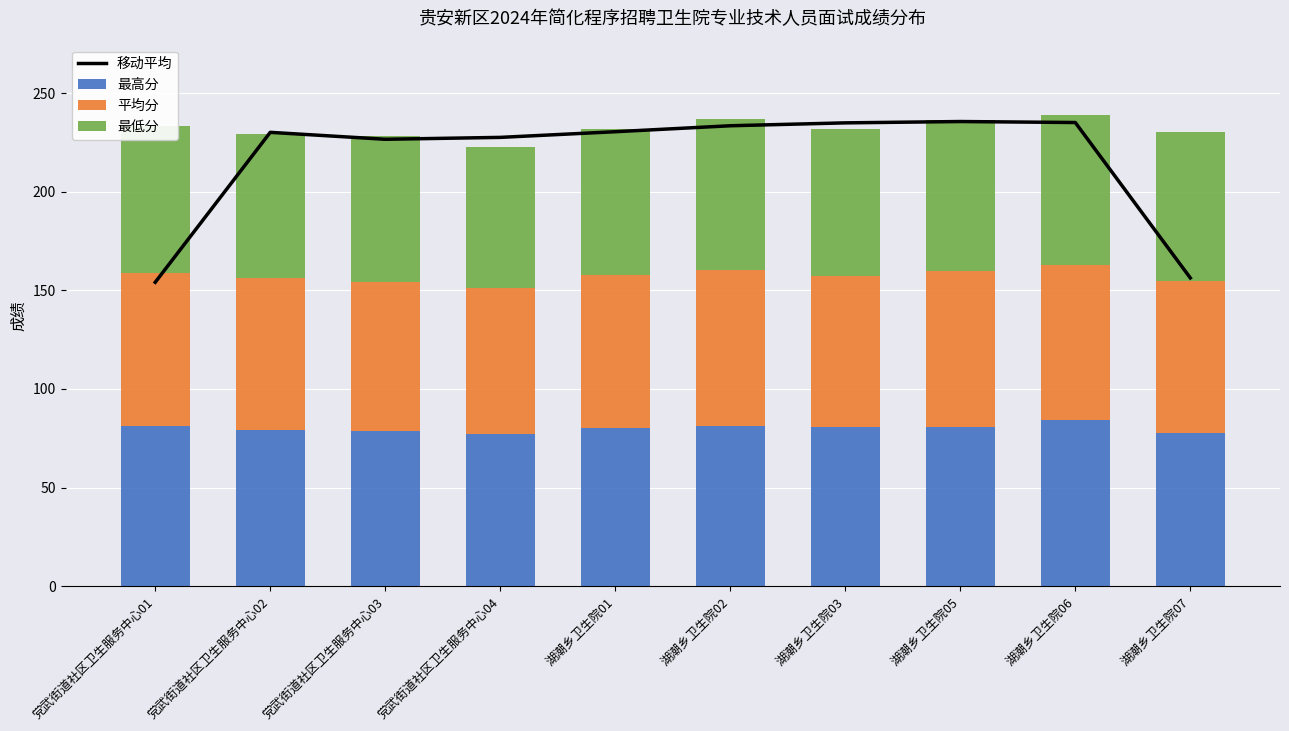

What are all the series names shown in the legend?

移动平均, 最高分, 平均分, 最低分